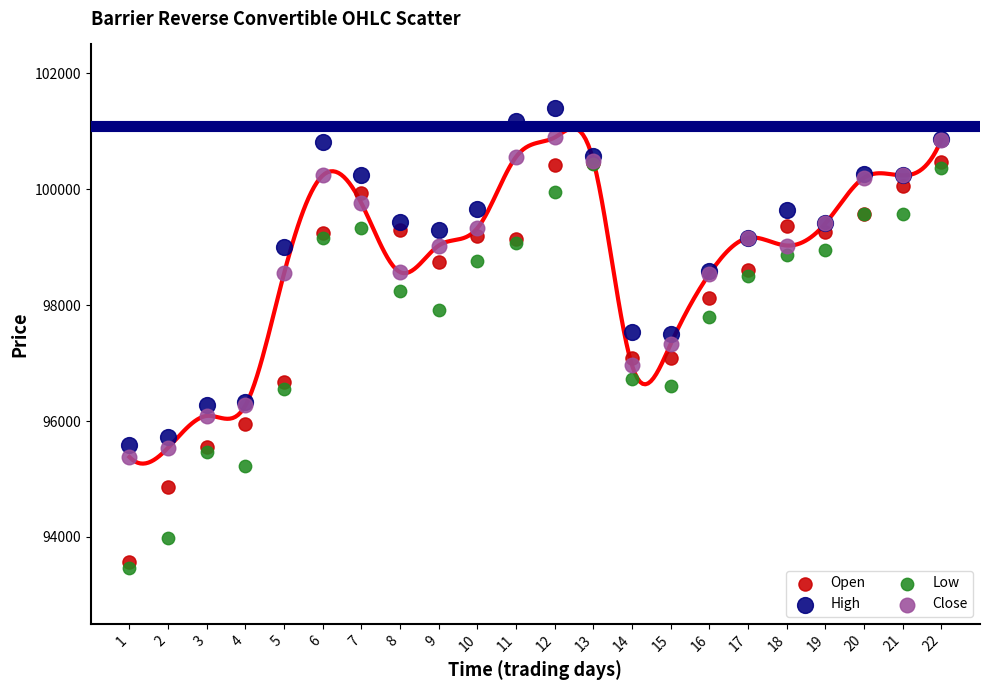

Which series contains the lowest Y value?

Low